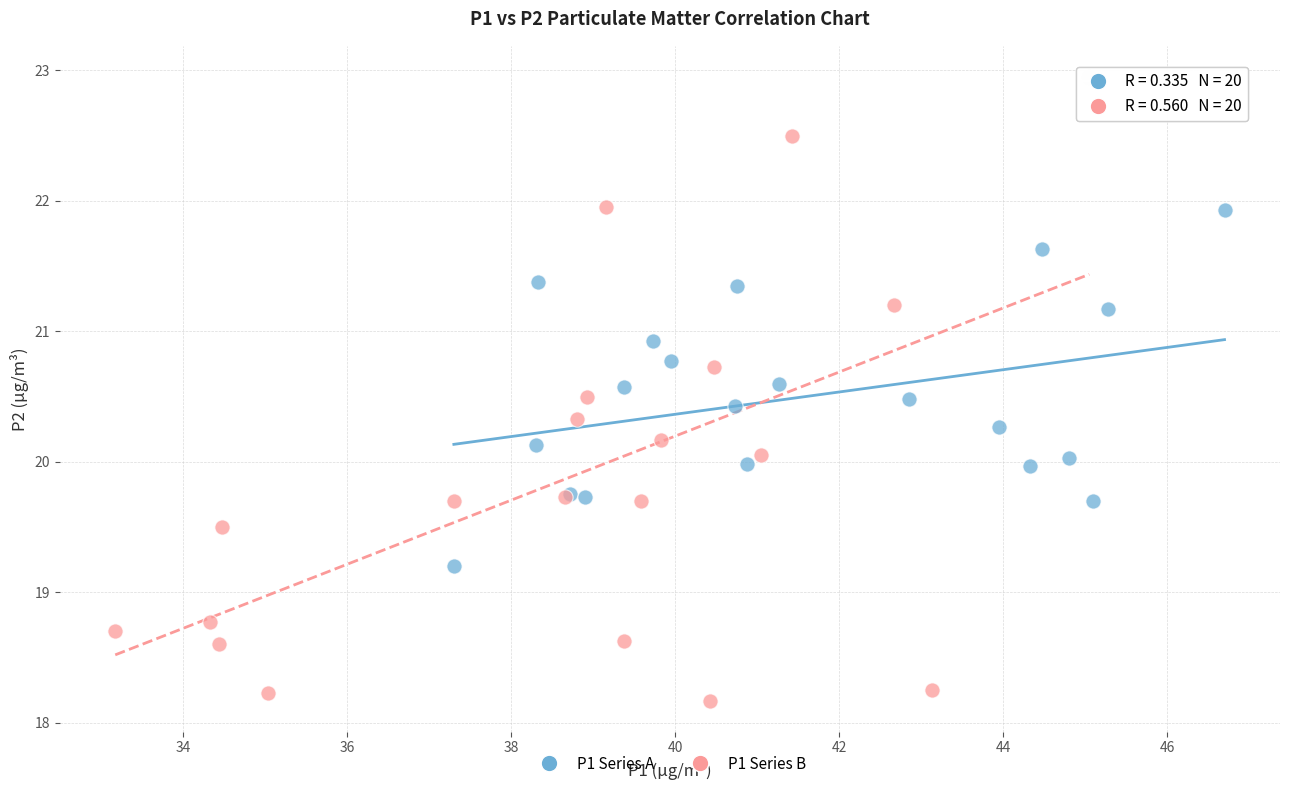

Which series contains the lowest Y value?

P1 Series B